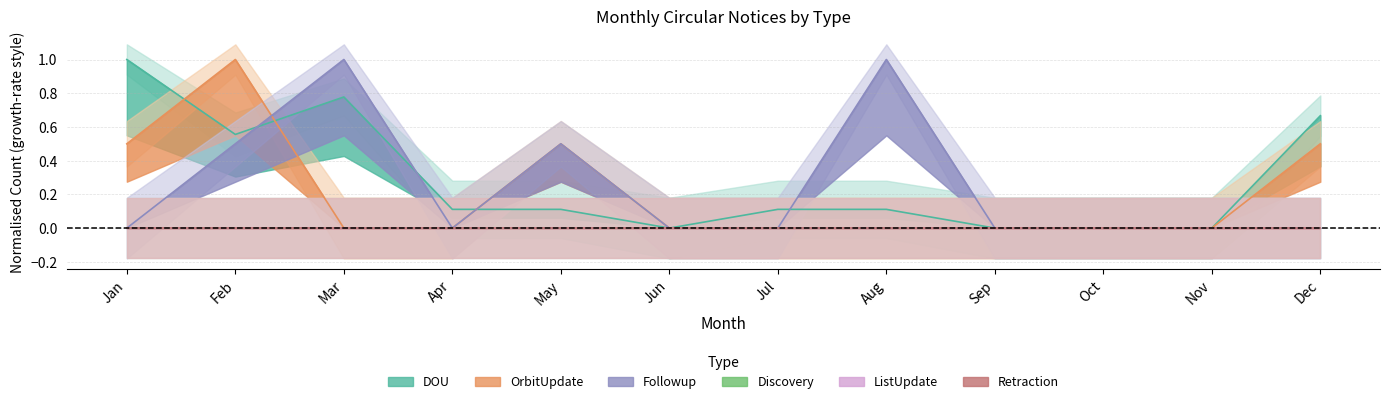

Which category has the lowest value in the DOU series?

Jun